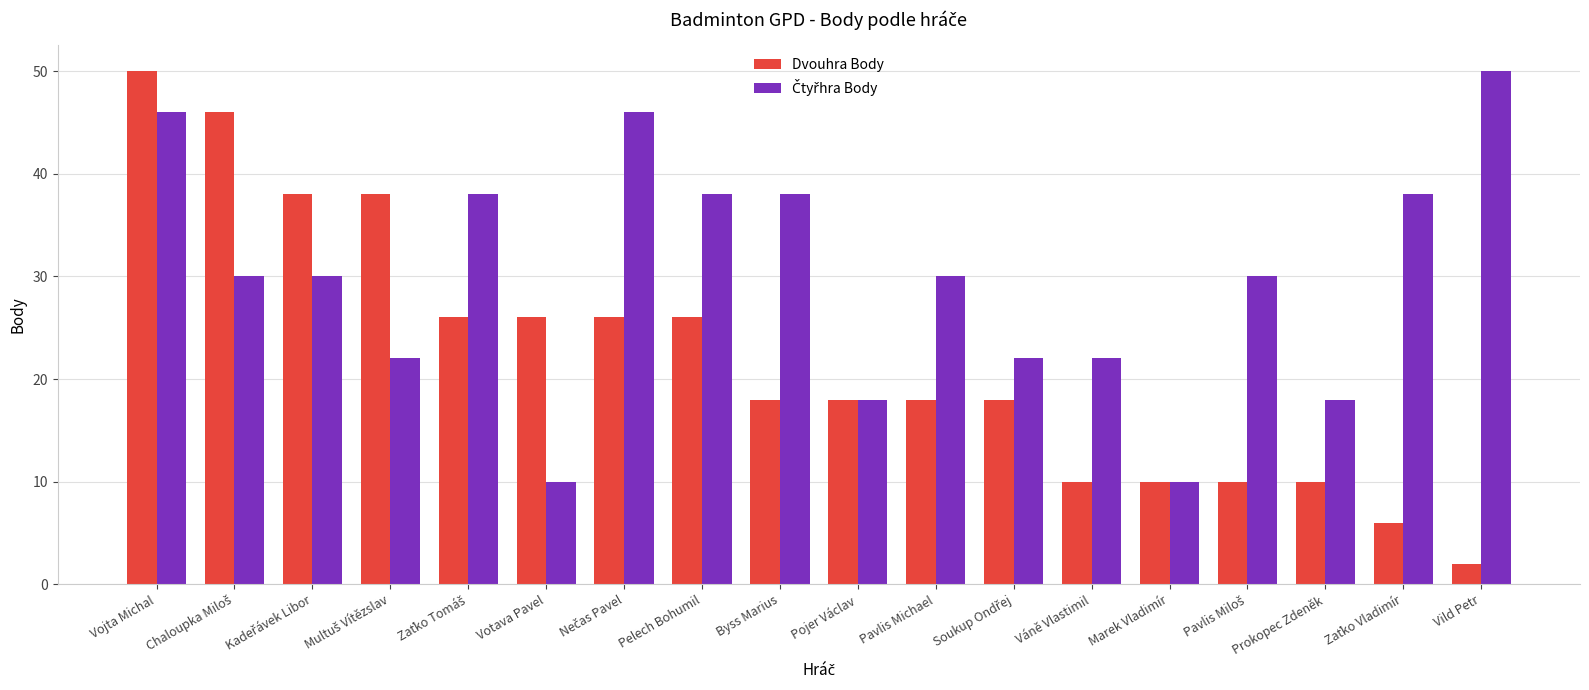

What is the difference between the maximum and second lowest values in the Dvouhra Body series?

44